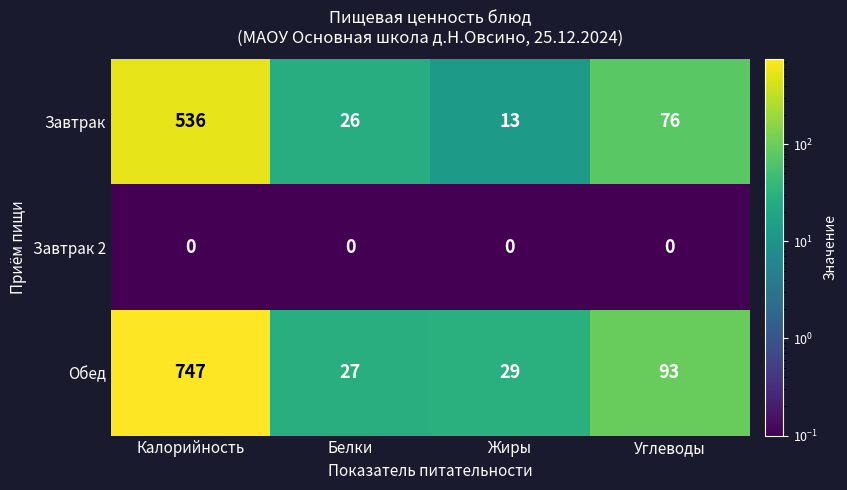

Reading right to left, transcribe all the data shown in this chart.

Завтрак: Углеводы=76	Жиры=13	Белки=26	Калорийность=536
Завтрак 2: Углеводы=0	Жиры=0	Белки=0	Калорийность=0
Обед: Углеводы=93	Жиры=29	Белки=27	Калорийность=747